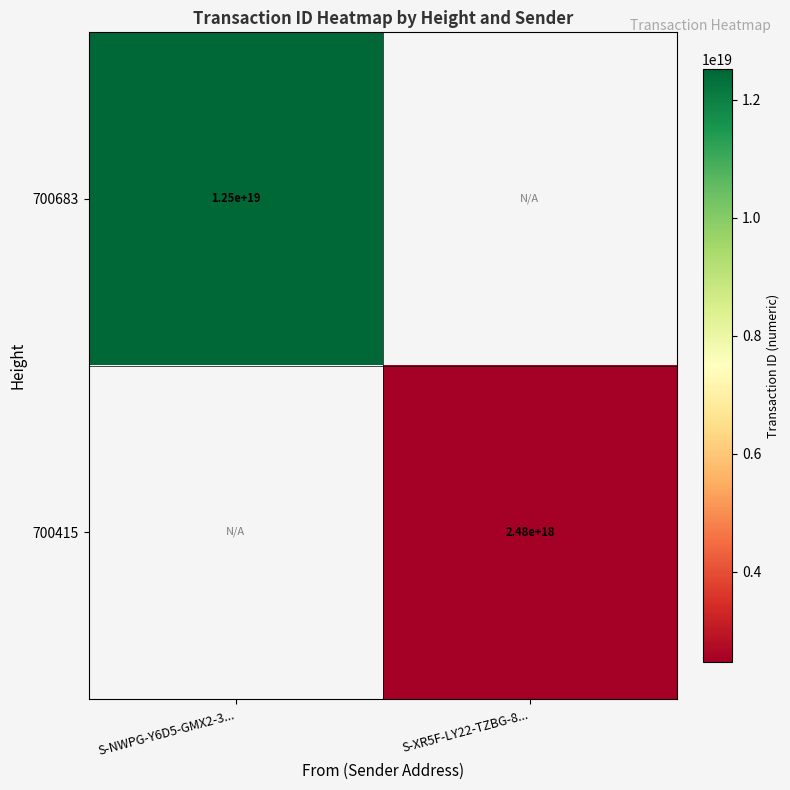

Is it true that 700683 equals 5973539098752966656 at S-NWPG-Y6D5-GMX2-3...?

False